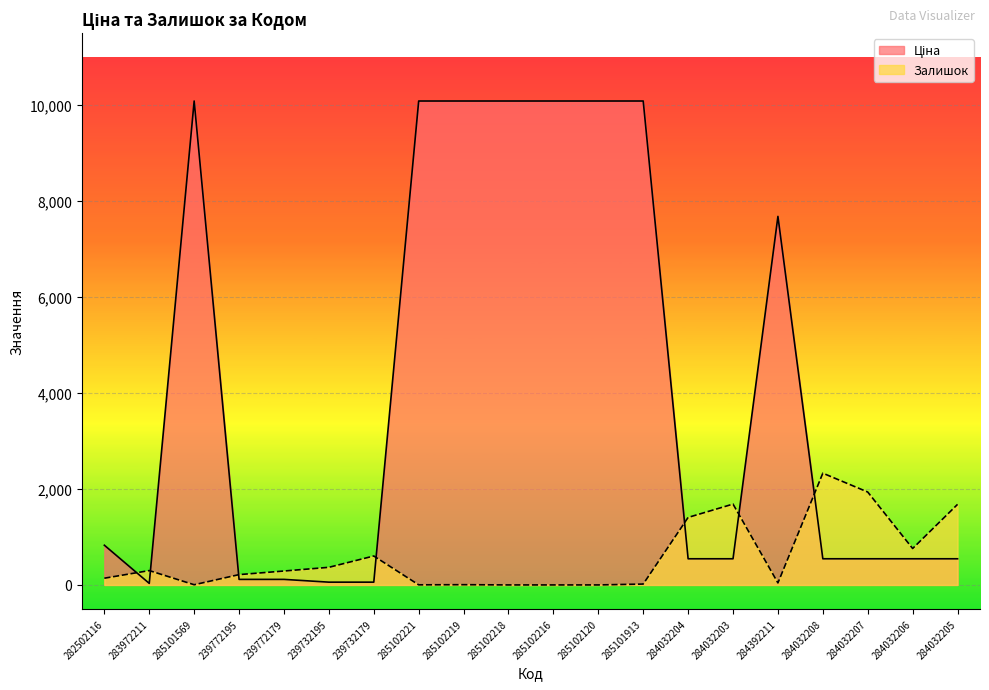

How many series are shown in this chart?

2